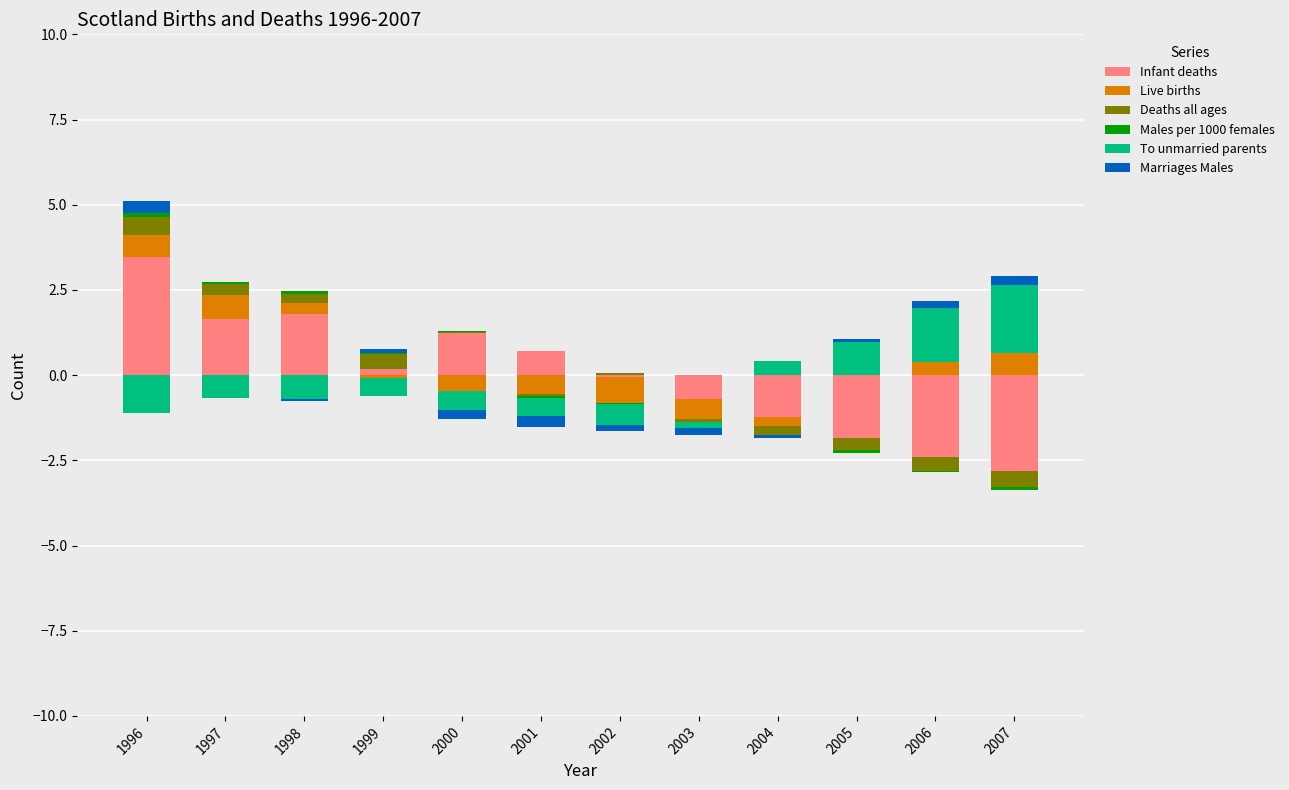

What are all the series names shown in the legend?

Infant deaths, Live births, Deaths all ages, Males per 1000 females, To unmarried parents, Marriages Males